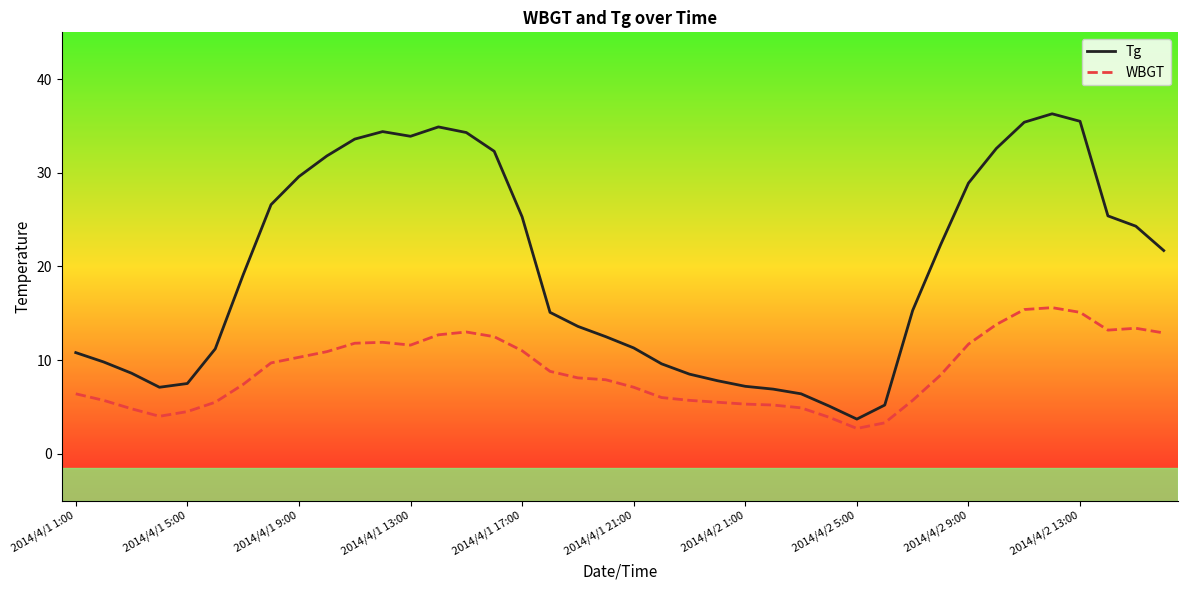

True or false: Tg and WBGT cross at least once.

False